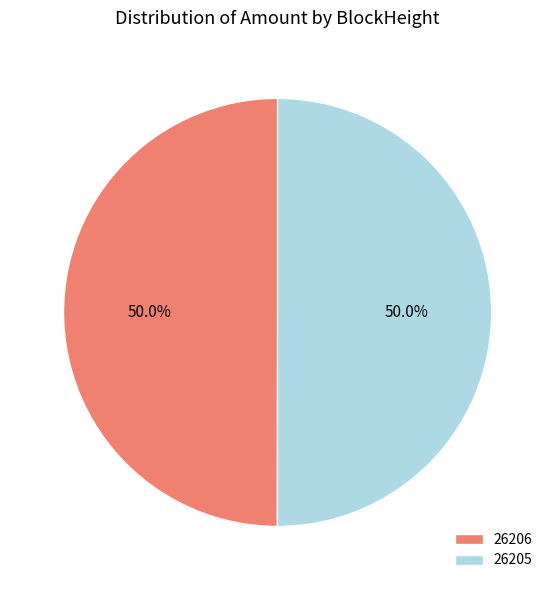

Approximately how many times larger is the value at 26206 compared to 26205?

1.0